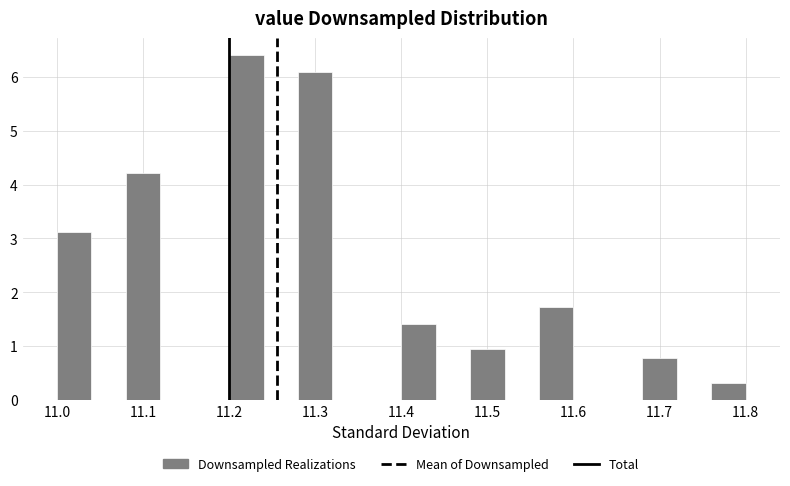

Which range on the x-axis has the tallest bar?

11.20 to 11.24